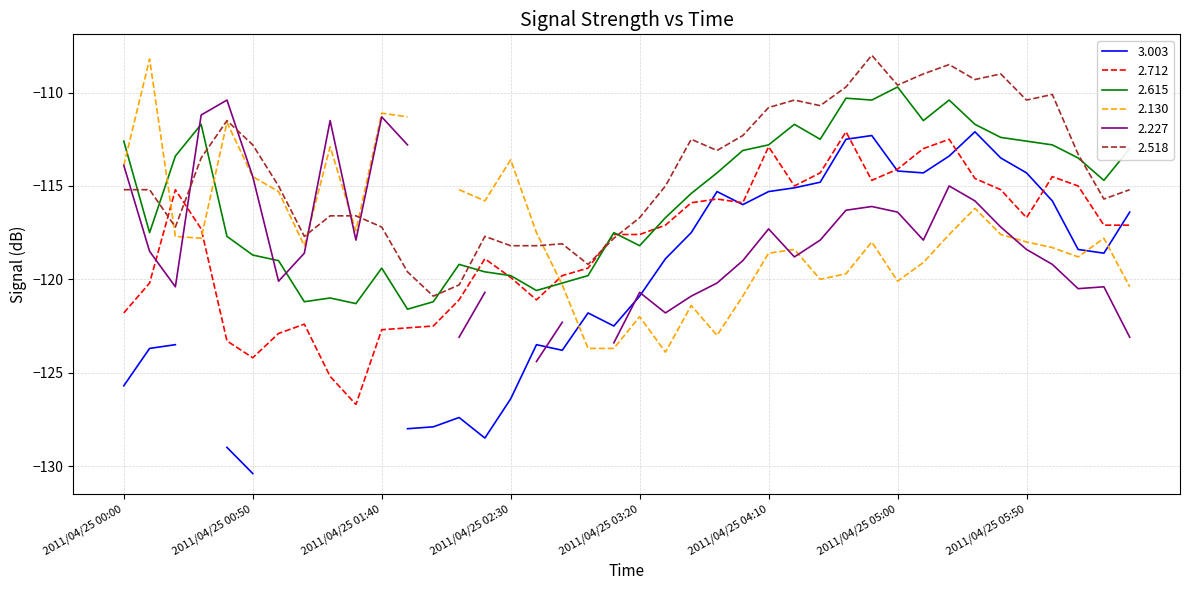

Read the 2.615 value at 2011/04/25 02:10.

-119.2